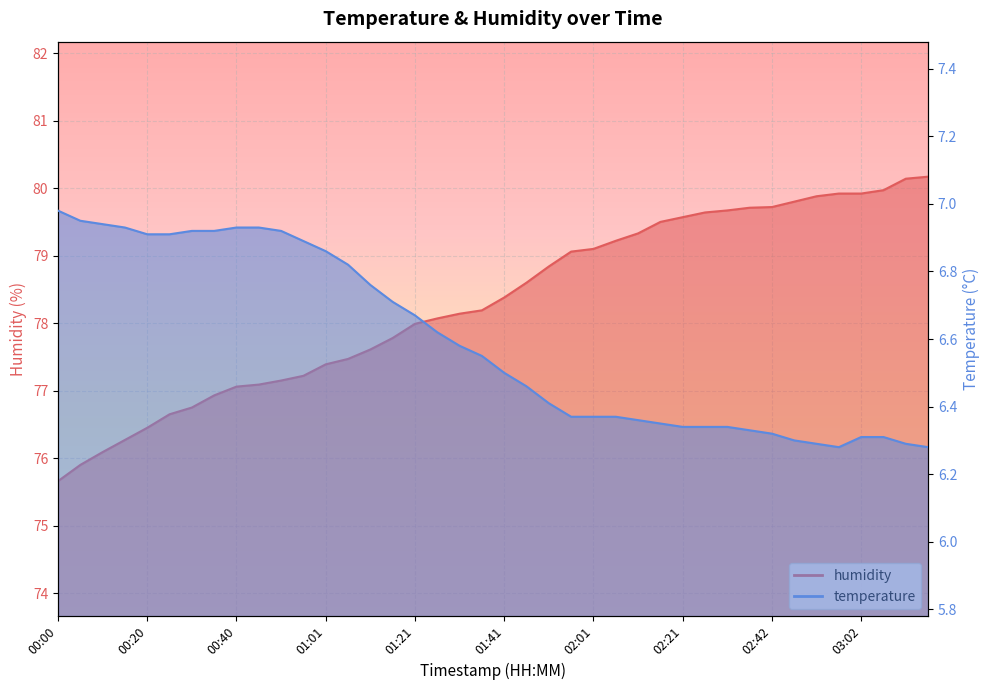

At how many categories does at least one series exceed 9?

40